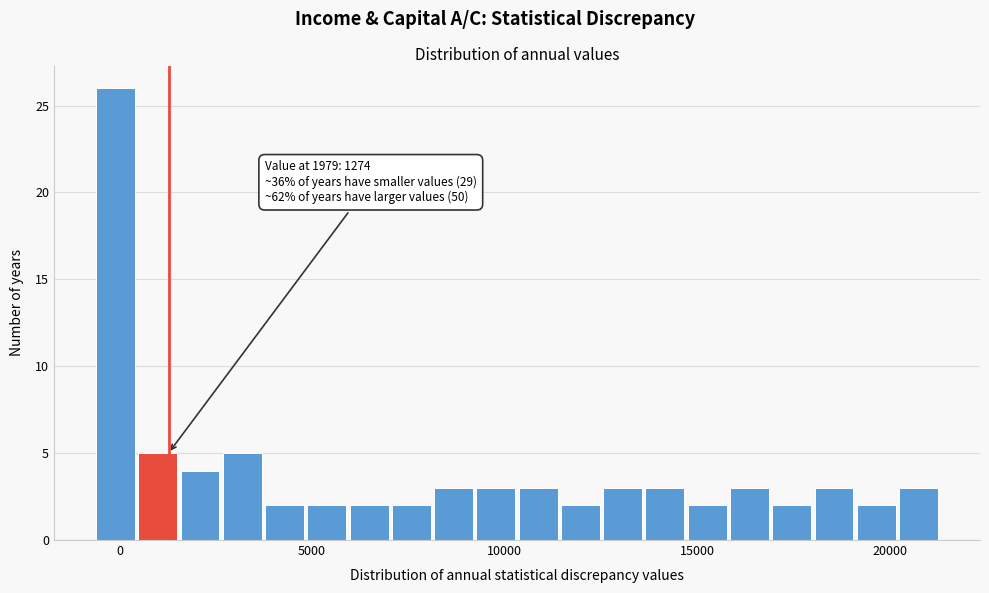

Read against the x-axis, roughly where is the centre of the tallest bar?

0